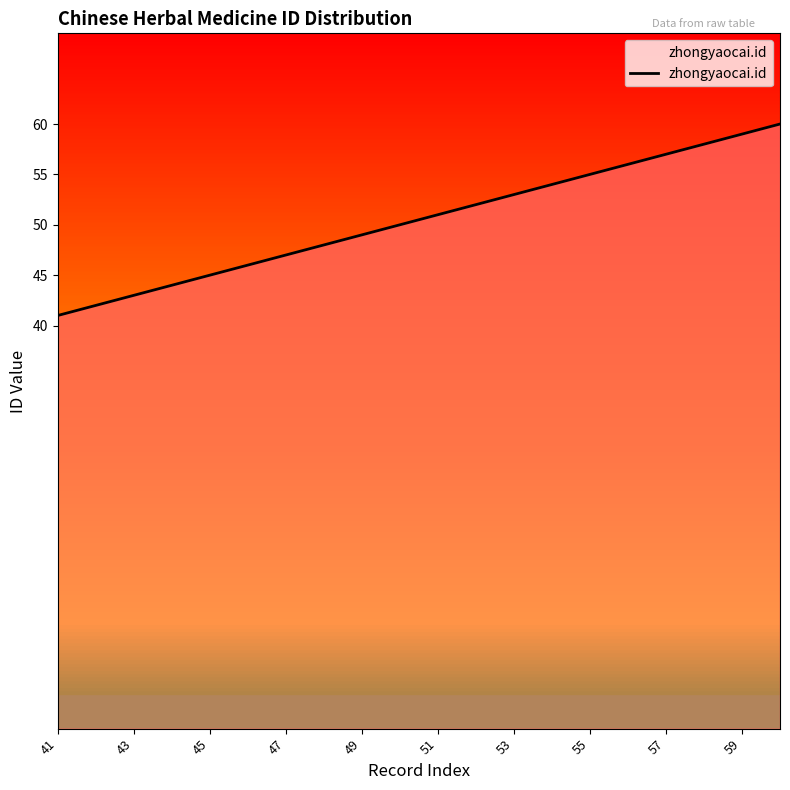

What is the maximum value shown in the chart?

60